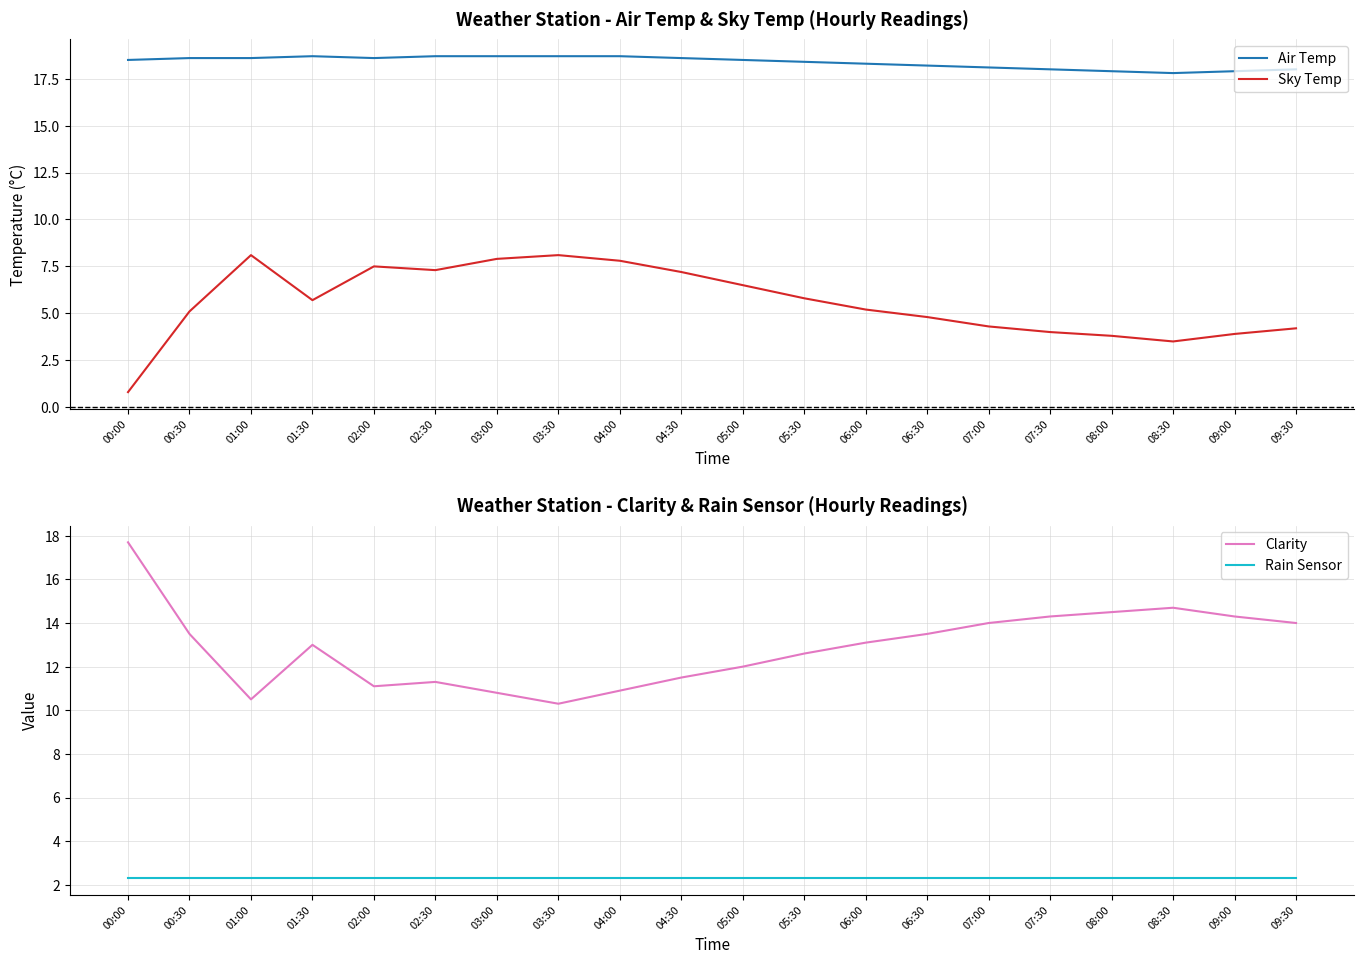

The value of Rain Sensor at 04:00 is 2.3. True or false?

True